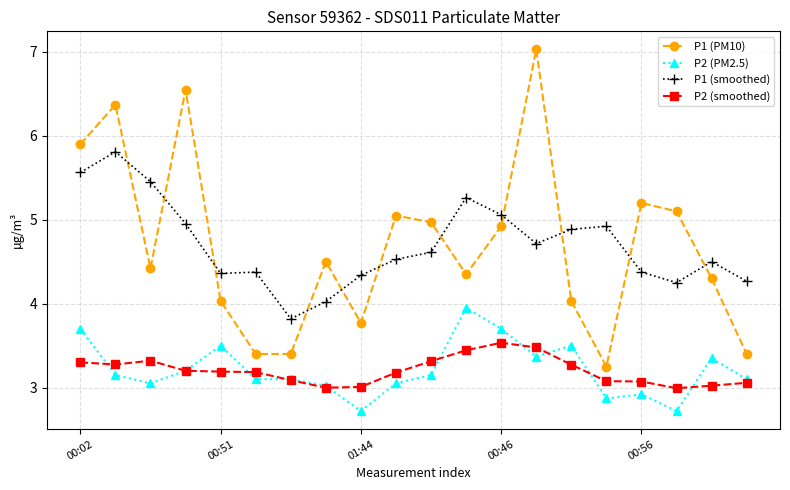

True or false: P2 (PM2.5) and P1 (smoothed) cross at least once.

False